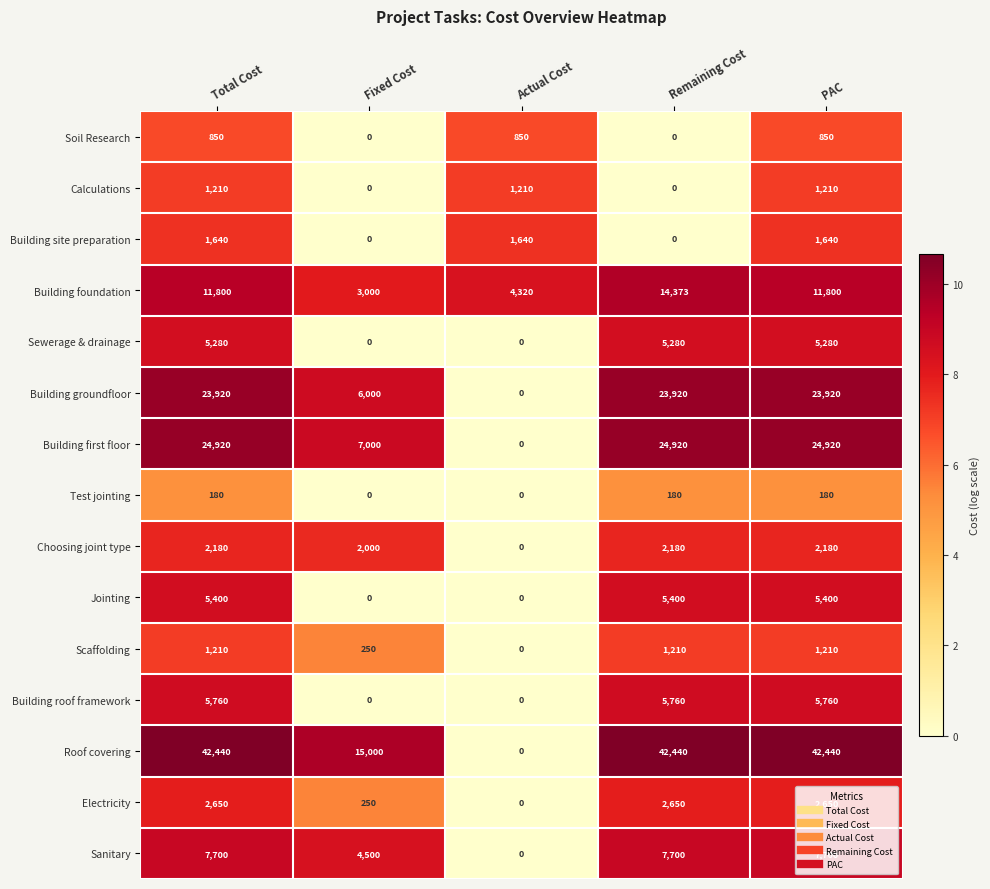

What is the average value of the Building groundfloor series?

15552